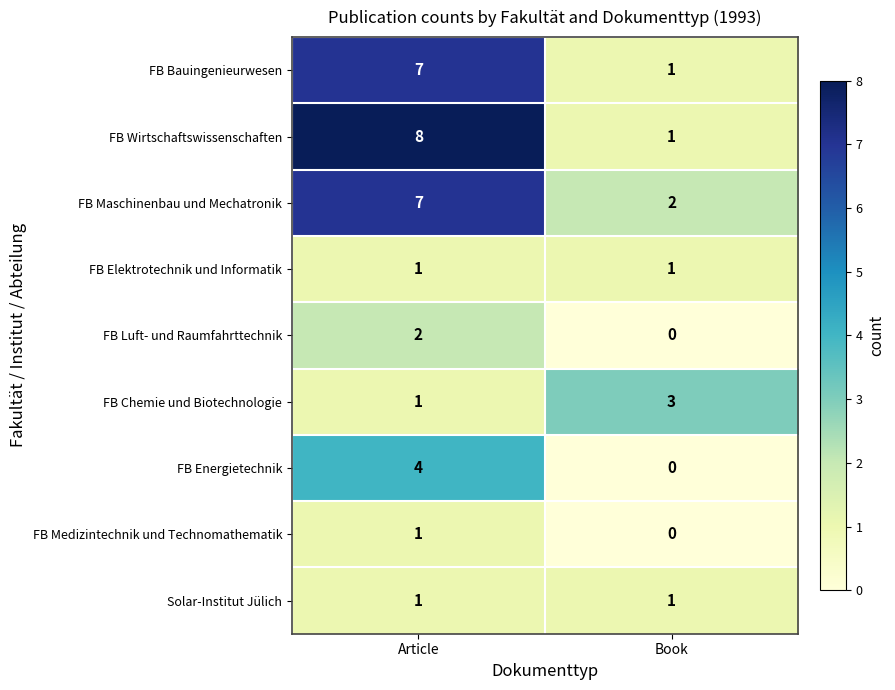

Reading left to right, transcribe all the data shown in this chart.

FB Bauingenieurwesen: 7	1
FB Wirtschaftswissenschaften: 8	1
FB Maschinenbau und Mechatronik: 7	2
FB Elektrotechnik und Informatik: 1	1
FB Luft- und Raumfahrttechnik: 2	0
FB Chemie und Biotechnologie: 1	3
FB Energietechnik: 4	0
FB Medizintechnik und Technomathematik: 1	0
Solar-Institut Jülich: 1	1